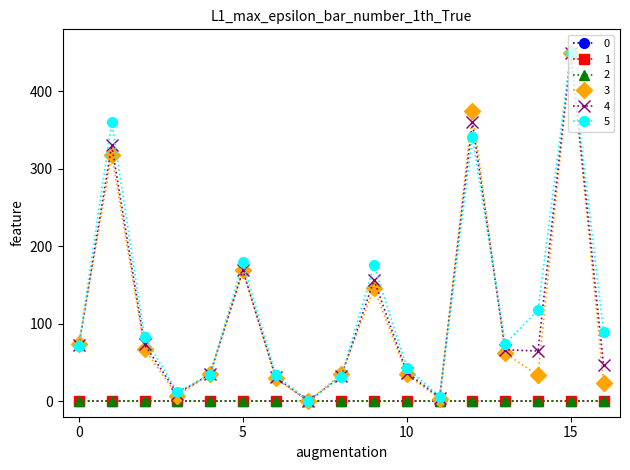

Does the chart have visible grid lines?

No